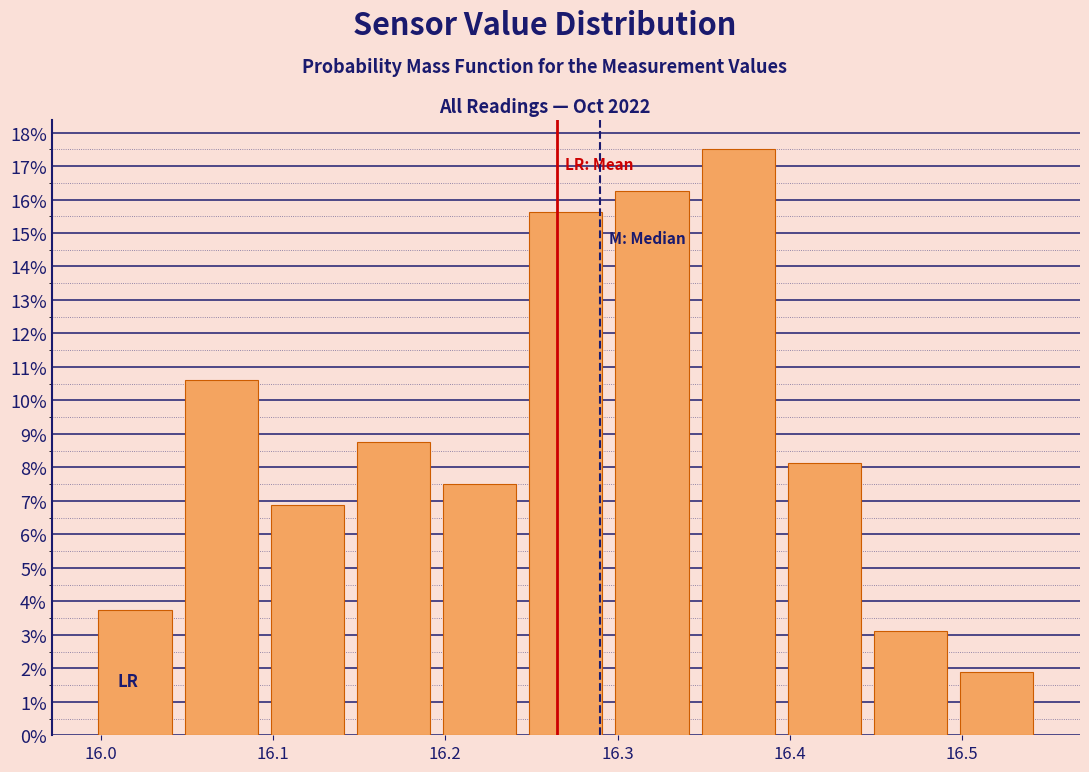

How tall is the bar that spans 16.295 to 16.345 on the x-axis? Neither the bar edges nor the heights are printed on the chart, so give them approximately, as read against the axes.

16.3